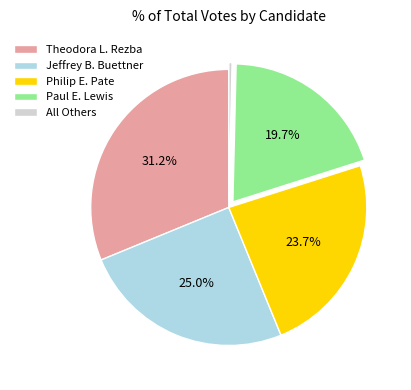

What portion of the pie excludes Paul E. Lewis?

80.3%